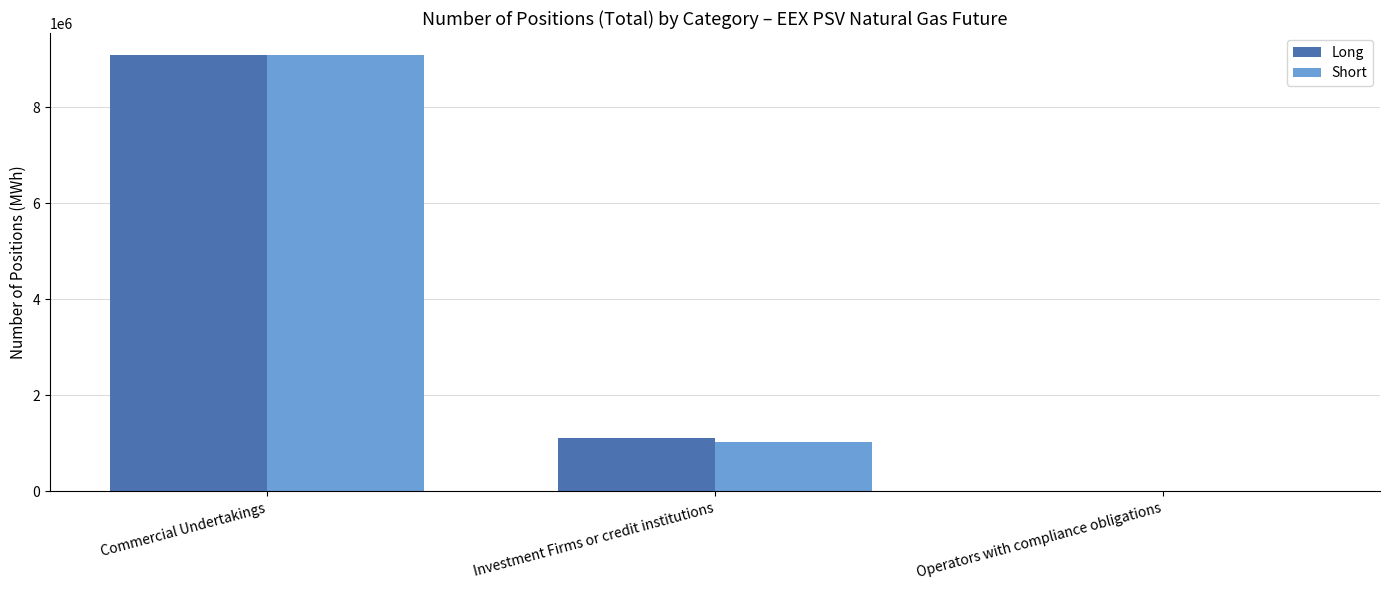

Is the value of Long at Commercial Undertakings greater than the value of Short at Operators with compliance obligations?

Yes